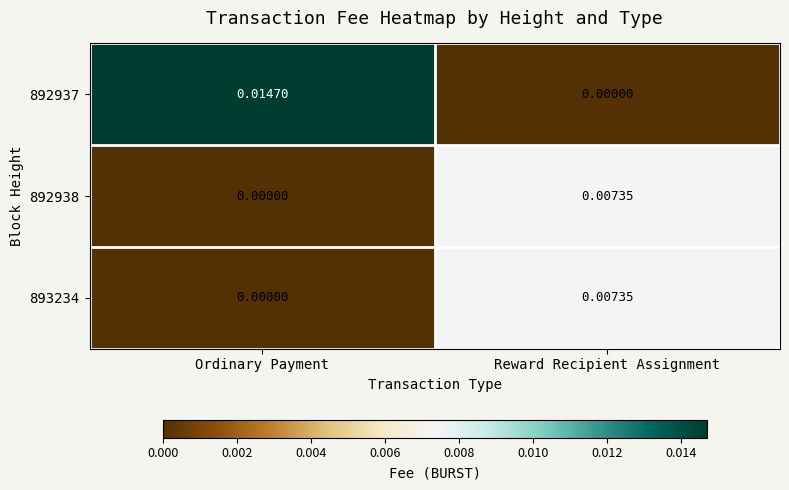

Rank the categories by 893234 value from lowest to highest.

Ordinary Payment, Reward Recipient Assignment